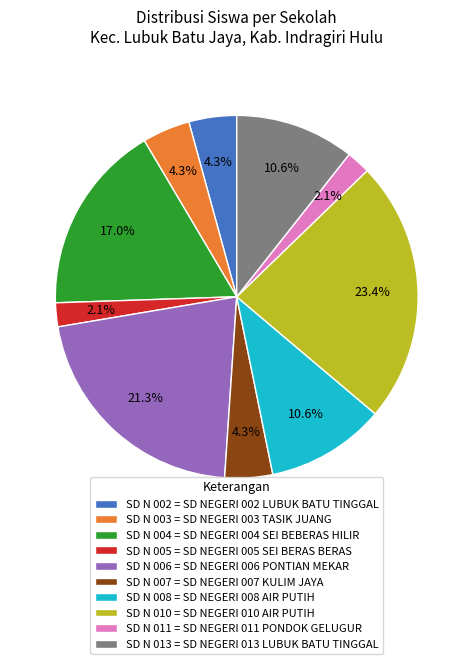

Count the number of slices in the pie.

10